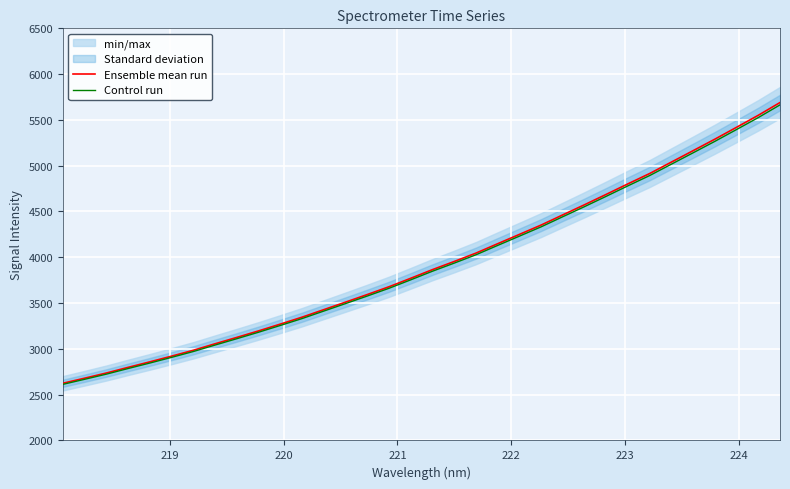

What is the lowest value of the Ensemble mean run series?

2624.5